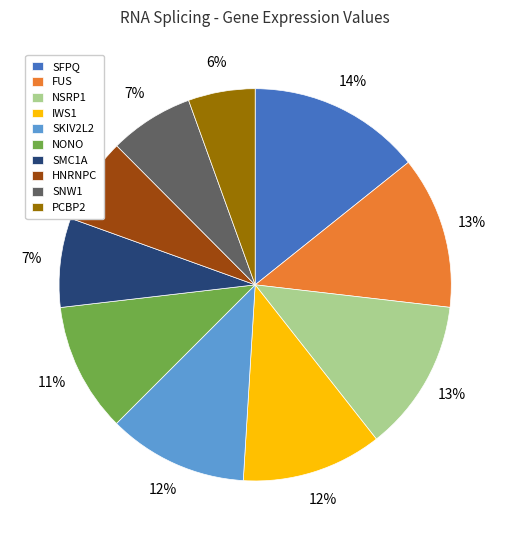

Approximately how many times larger is the value at PCBP2 compared to NONO?

0.5